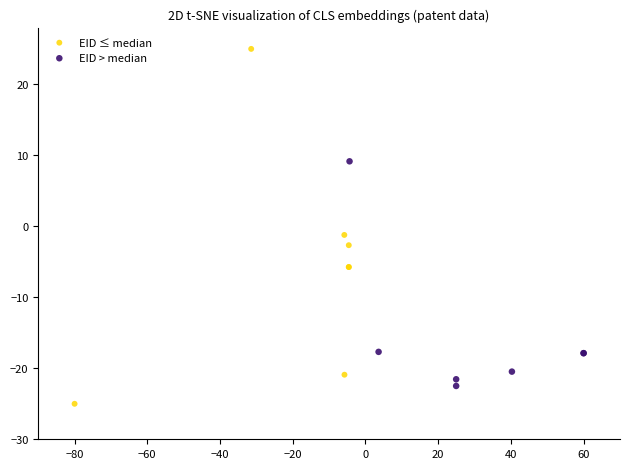

Which series has the widest spread of Y values?

EID ≤ median